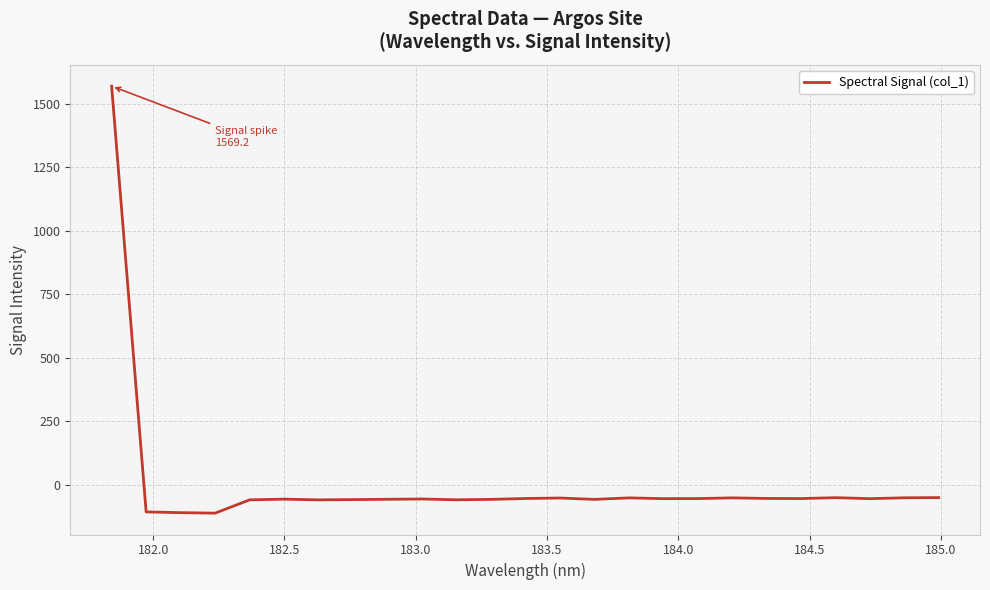

What is the smallest value displayed?

-110.9